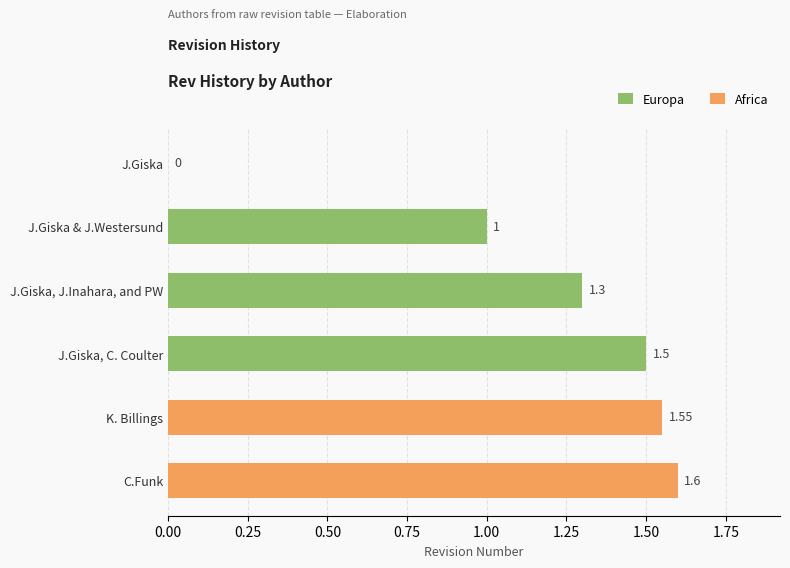

Does the chart contain any negative values?

No